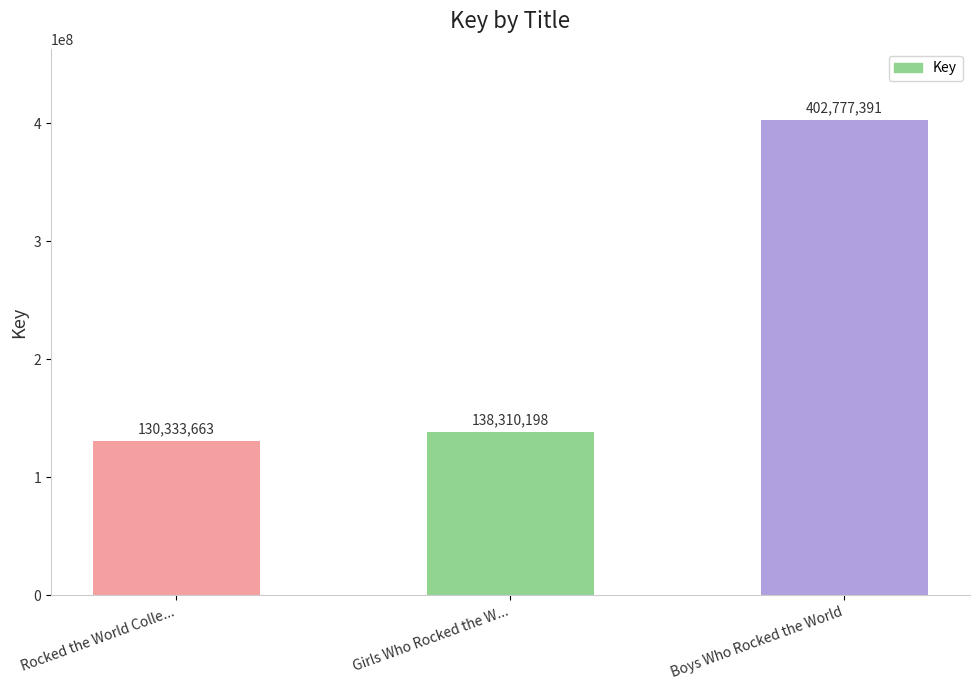

How many bars are there in total?

3